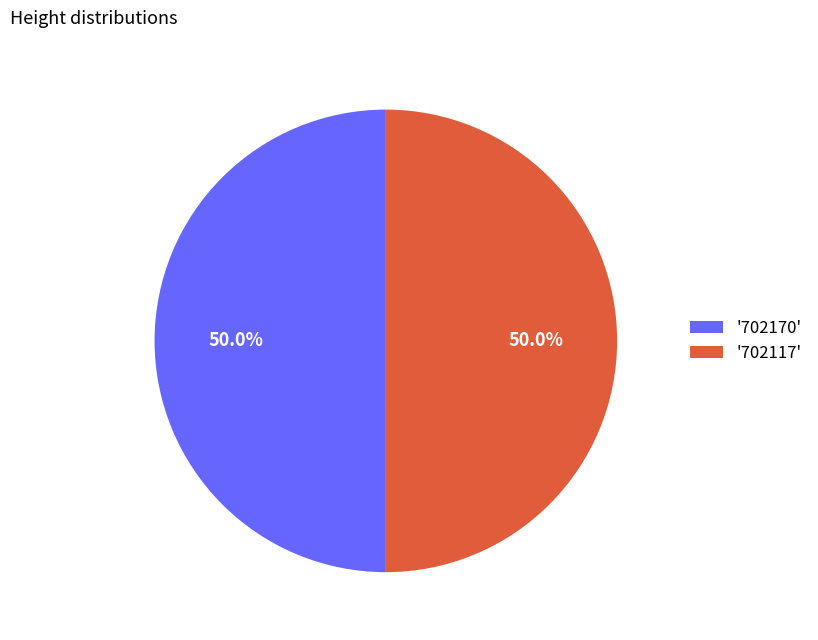

Do '702170' and '702117' together represent more than half of the pie?

Yes